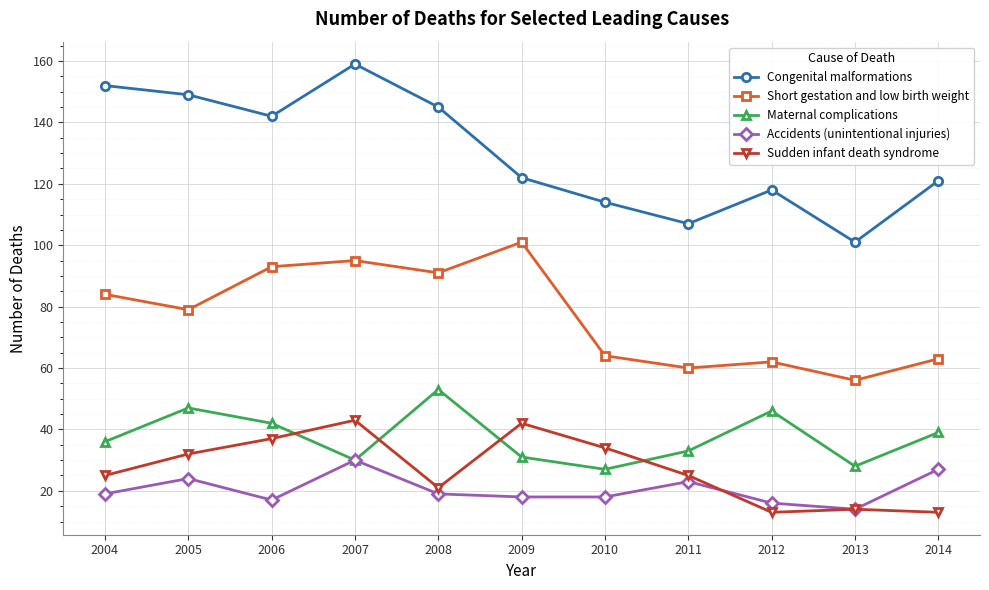

How many lines are shown in the chart?

5